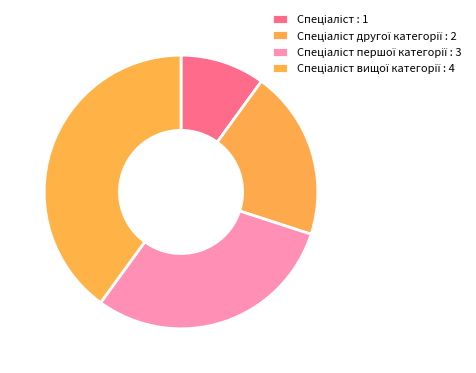

How many slices are in this pie chart?

4